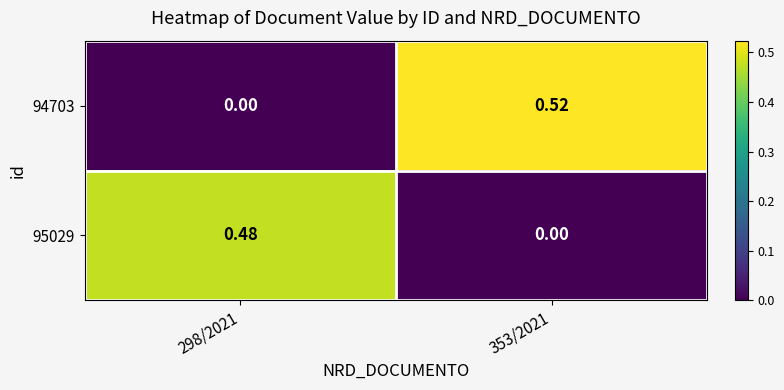

The 95029 series shows 0.5 at 298/2021. True or false?

True